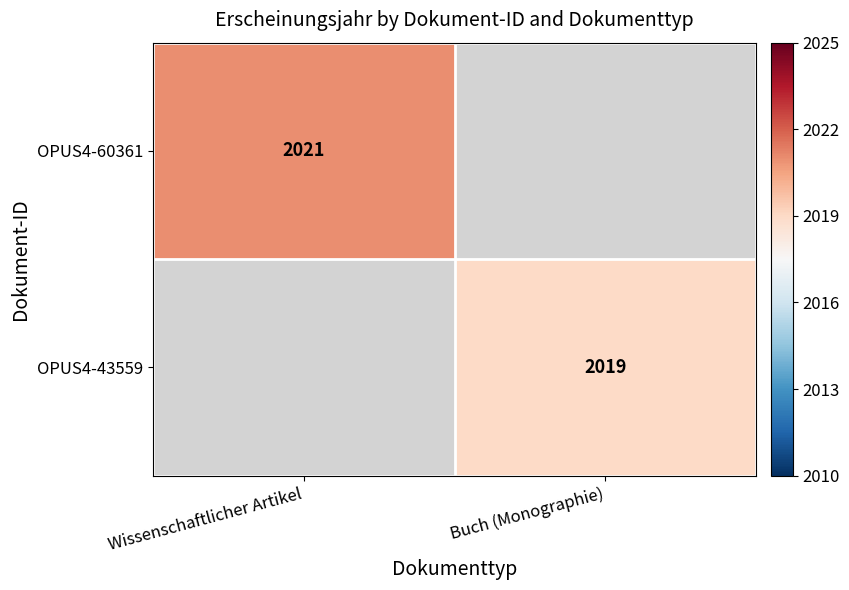

Is the value of OPUS4-43559 at Buch (Monographie) greater than the value of OPUS4-60361 at Wissenschaftlicher Artikel?

No